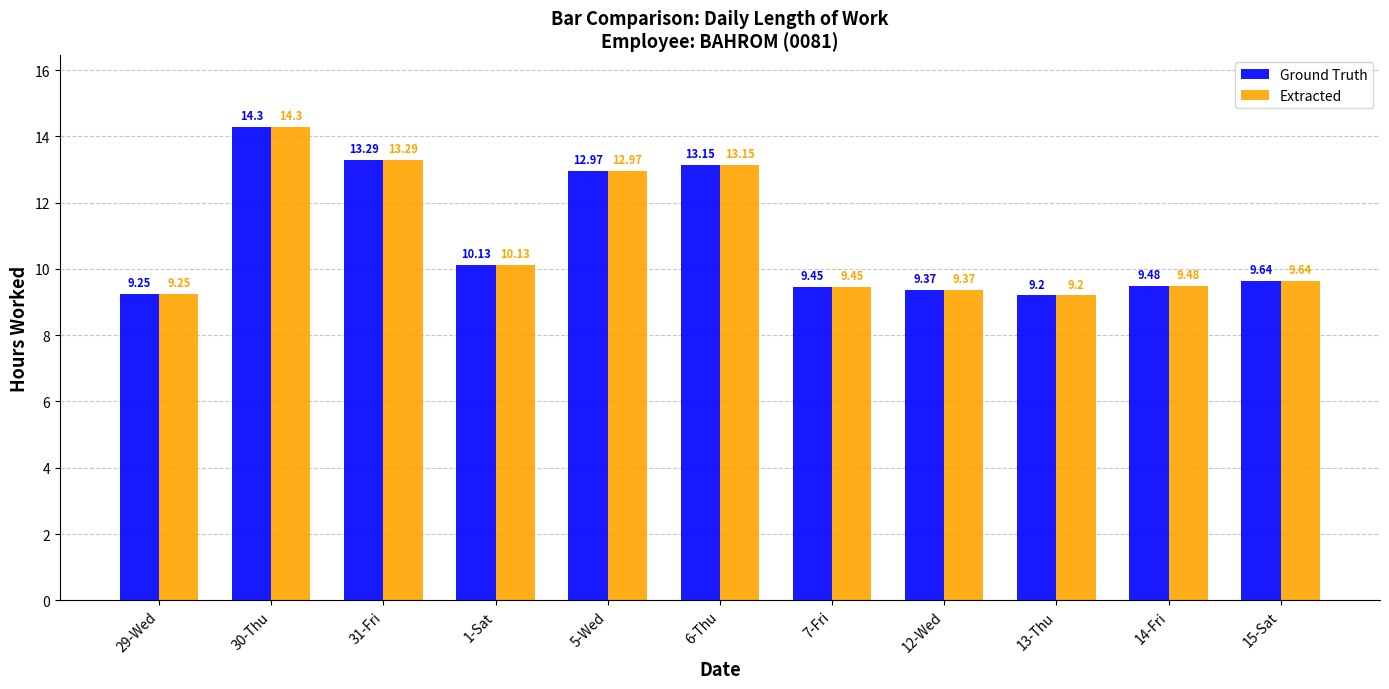

At which category is the sum across all series the highest?

30-Thu